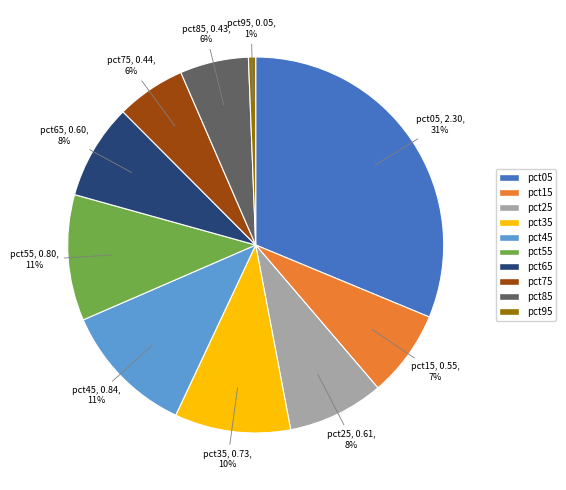

Is there a majority slice in this chart?

No